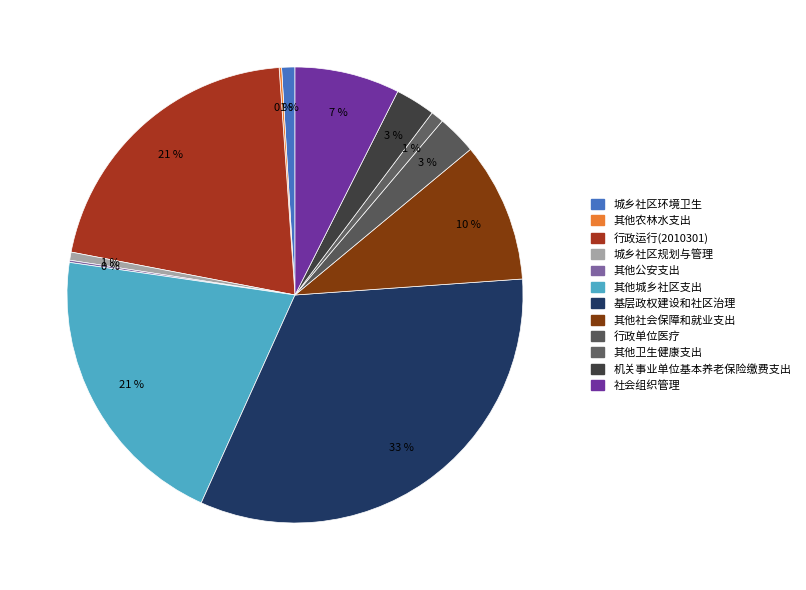

How many slices are in this pie chart?

12